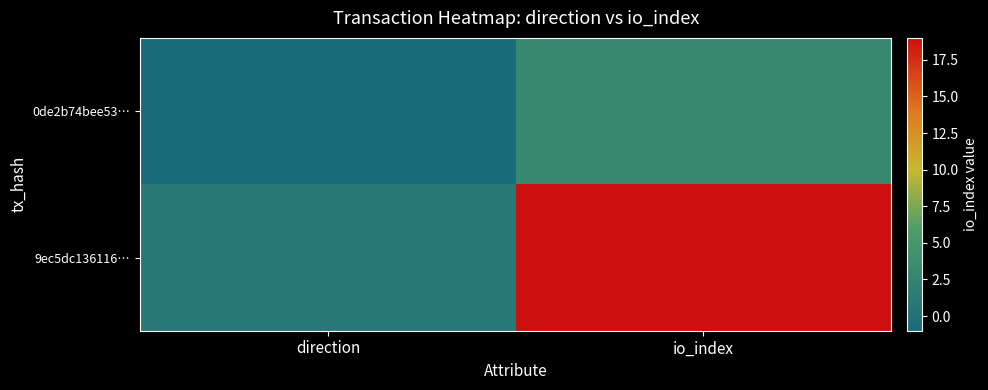

What is the total value across all series at io_index?

22